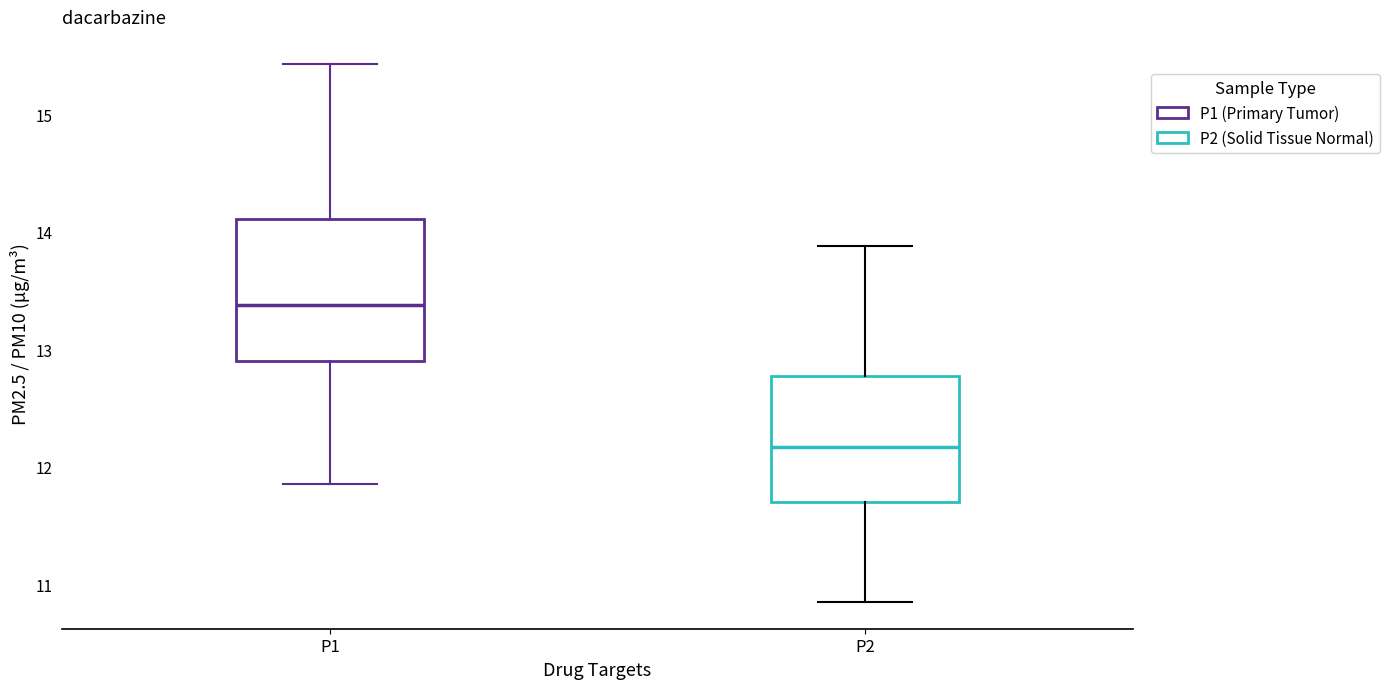

Reading left to right, read every box against the y-axis: the position of its median line, the range the box covers, and the ends of its whiskers. The values are not printed on the chart, so give them approximately, as read against the axis.

P1: median 13.4, box 12.9 to 14.1, whiskers 11.9 to 15.4
P2: median 12.2, box 11.7 to 12.8, whiskers 10.9 to 13.9